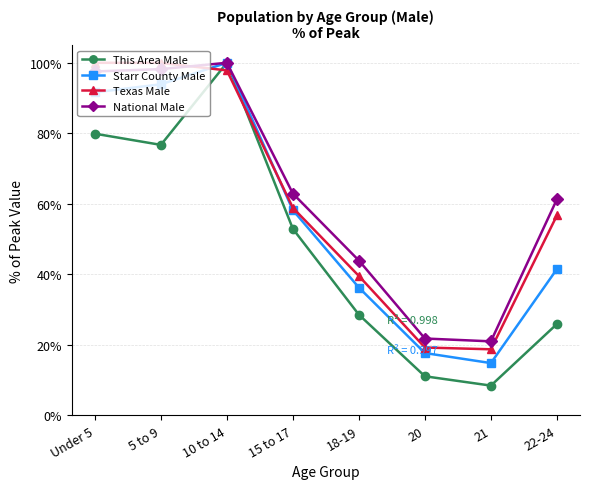

Reading right to left, what are all the values shown in this chart?

This Area Male: 22-24=25.9	21=8.5	20=11.1	18-19=28.6	15 to 17=52.9	10 to 14=100.0	5 to 9=76.7	Under 5=79.9
Starr County Male: 22-24=41.5	21=14.8	20=17.7	18-19=36.3	15 to 17=58.2	10 to 14=100.0	5 to 9=93.9	Under 5=91.6
Texas Male: 22-24=56.7	21=18.8	20=19.3	18-19=39.6	15 to 17=58.9	10 to 14=97.8	5 to 9=100.0	Under 5=100.0
National Male: 22-24=61.3	21=21.0	20=21.8	18-19=43.9	15 to 17=62.9	10 to 14=100.0	5 to 9=98.2	Under 5=97.5